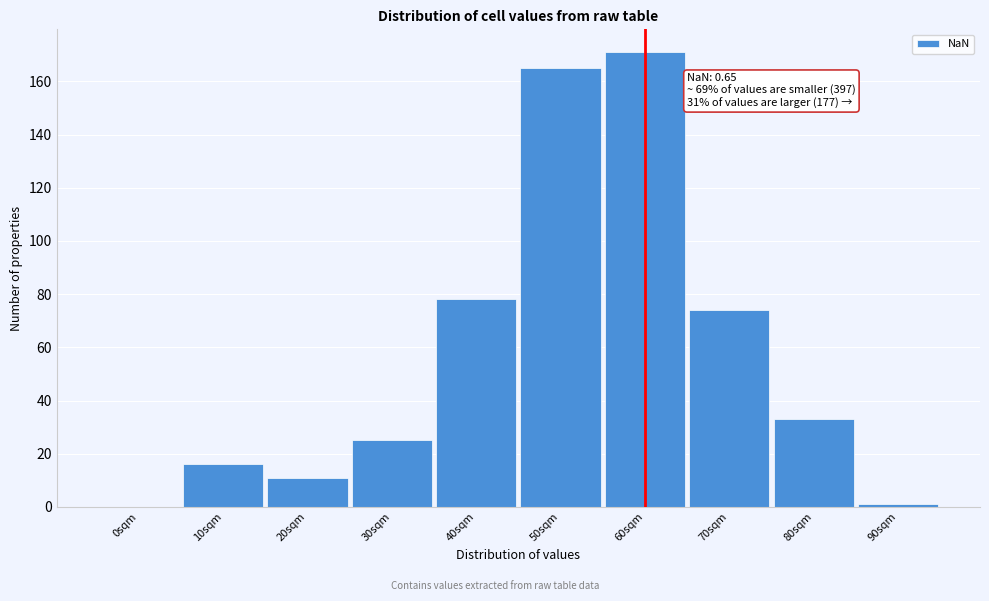

Reading right to left, transcribe all the data shown in this chart.

90sqm=1	80sqm=33	70sqm=74	60sqm=171	50sqm=165	40sqm=78	30sqm=25	20sqm=11	10sqm=16	0sqm=0